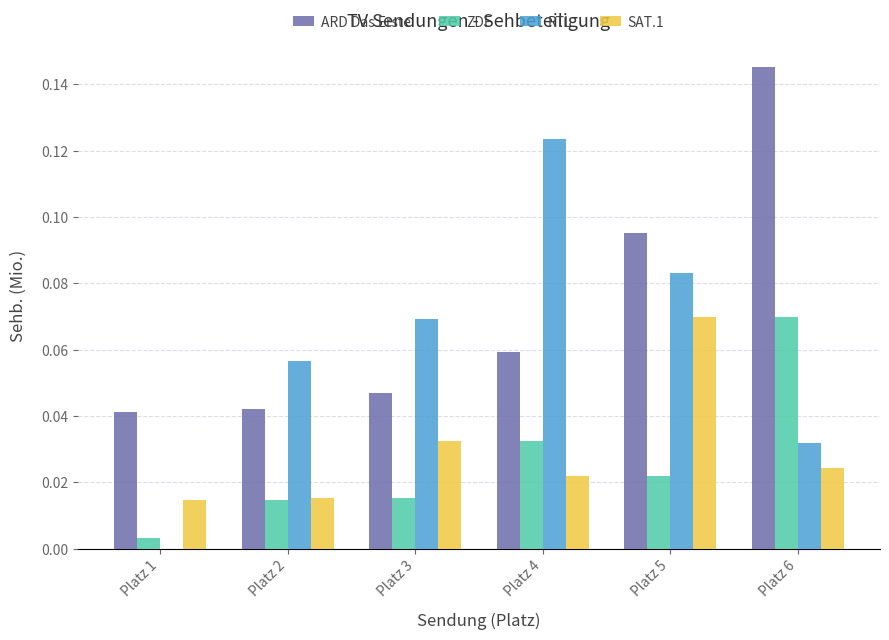

Which series has the largest range (max minus min)?

RTL